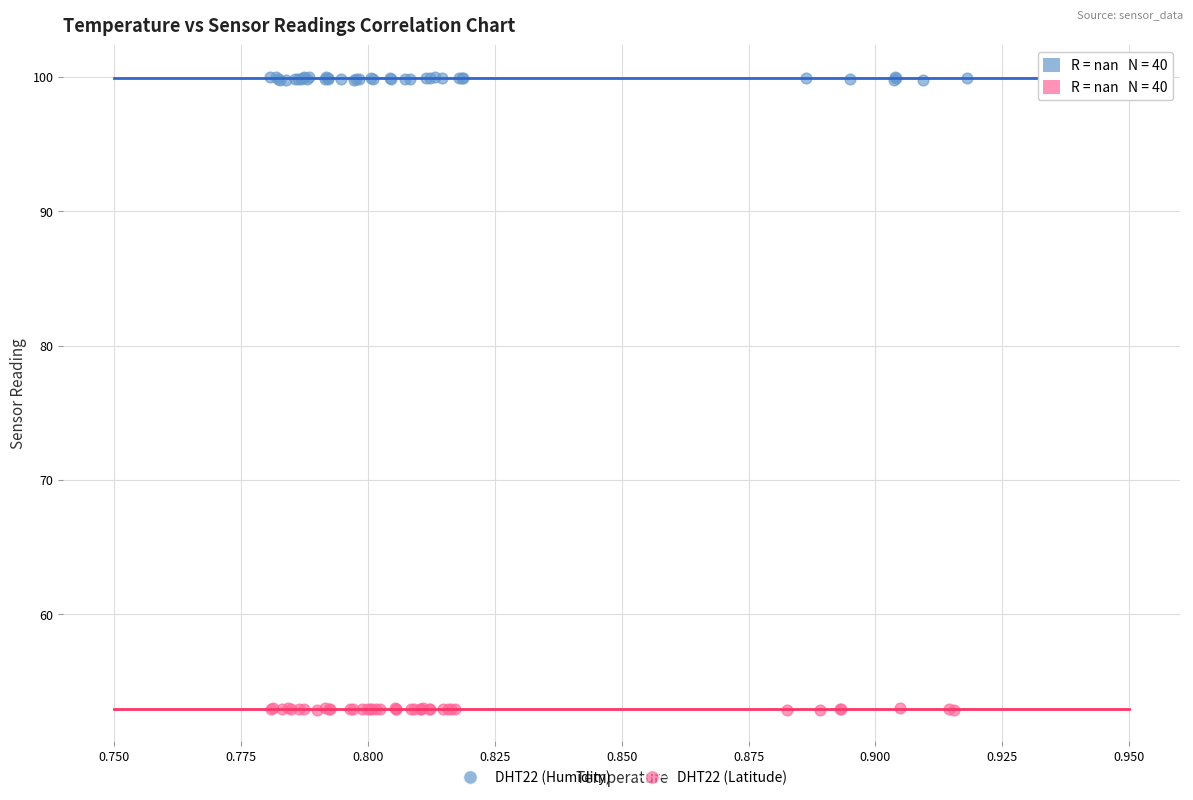

Which series reaches the minimum Y coordinate?

DHT22 (Latitude)